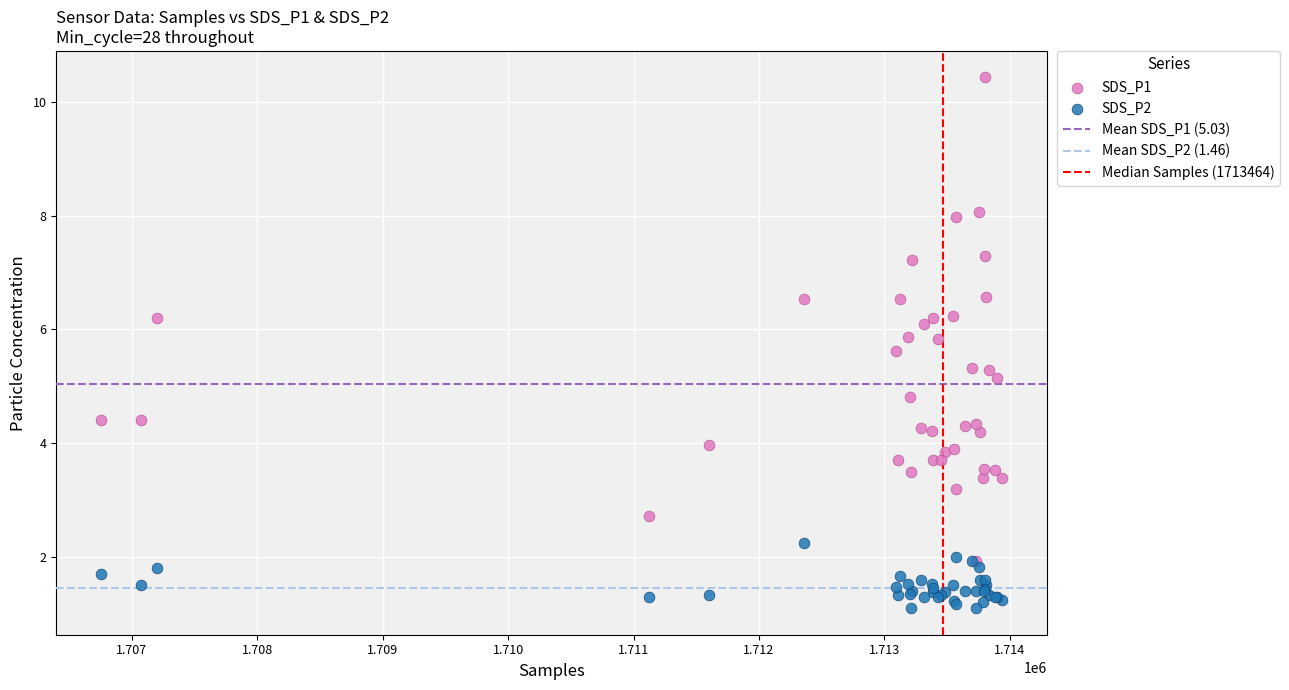

Which series reaches the minimum Y coordinate?

SDS_P2